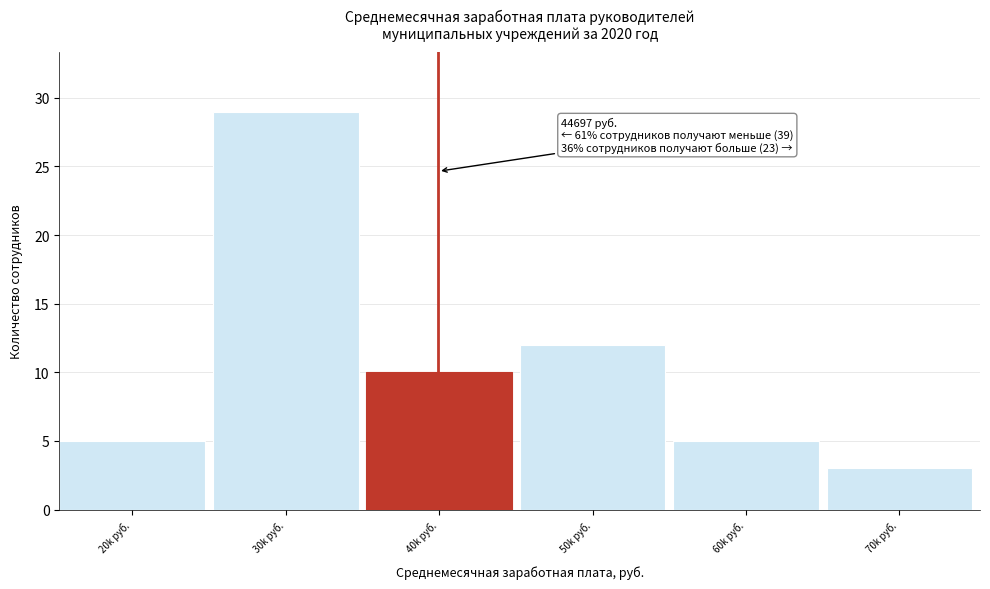

Reading left to right, transcribe all the data shown in this chart.

20k руб.=5	30k руб.=29	40k руб.=10	50k руб.=12	60k руб.=5	70k руб.=3